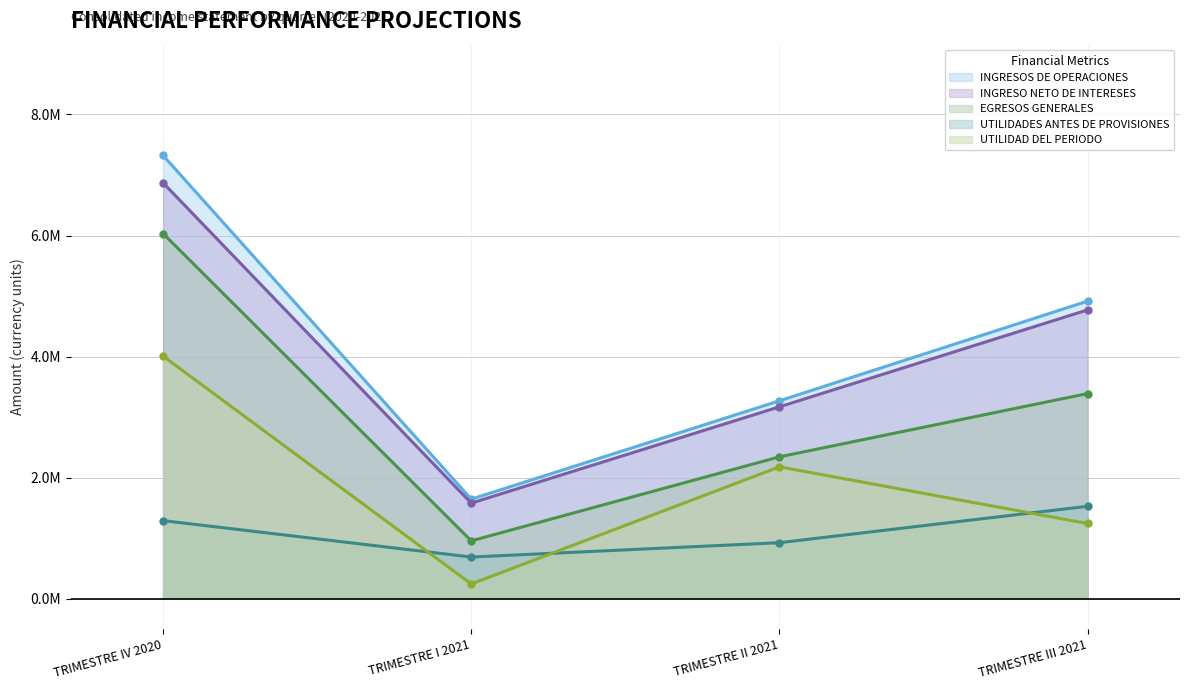

Reading left to right, transcribe all the data shown in this chart.

INGRESO NETO DE INTERESES: 6870236.6	1578987.4	3170198.1	4771519.2
INGRESOS DE OPERACIONES: 7322717.0	1645123.3	3269712.5	4916553.5
EGRESOS GENERALES: 6032530.3	956315.0	2343901.9	3389562.4
UTILIDADES ANTES DE PROVISIONES: 1290186.8	688808.3	925810.6	1526991.2
UTILIDAD DEL PERIODO: 4007403.6	244220.5	2178968.4	1242812.8